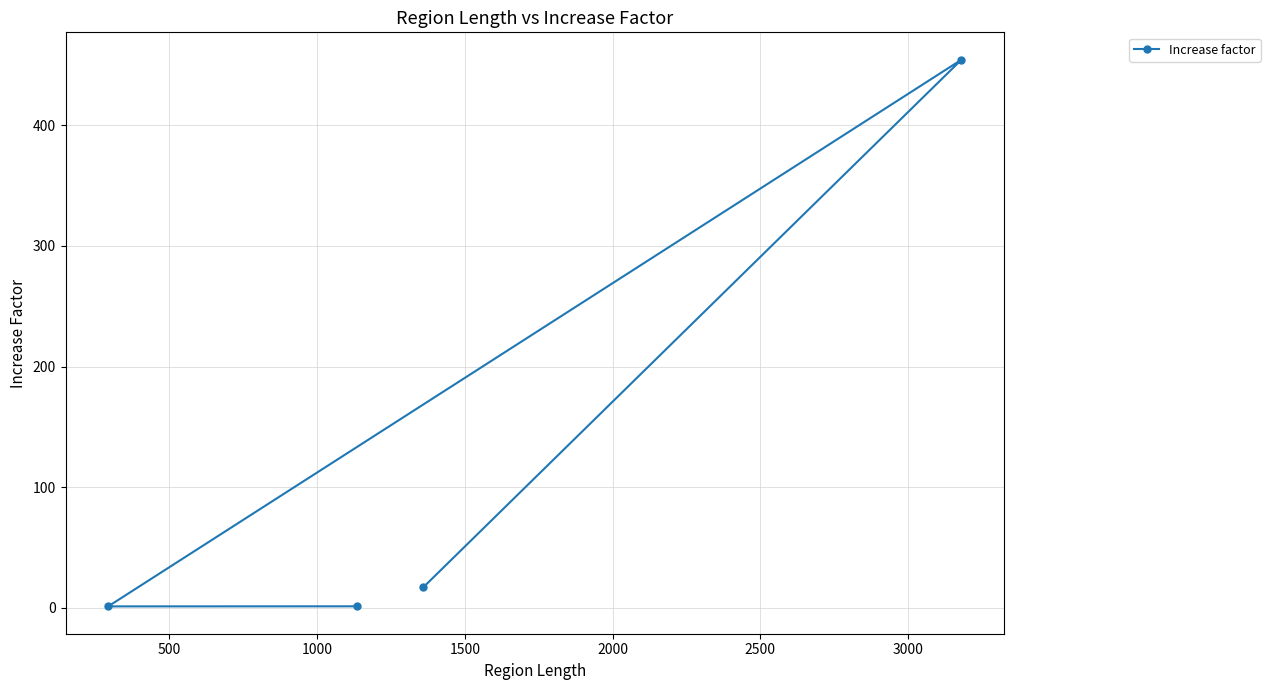

What is the difference between the maximum and minimum values?

453.2